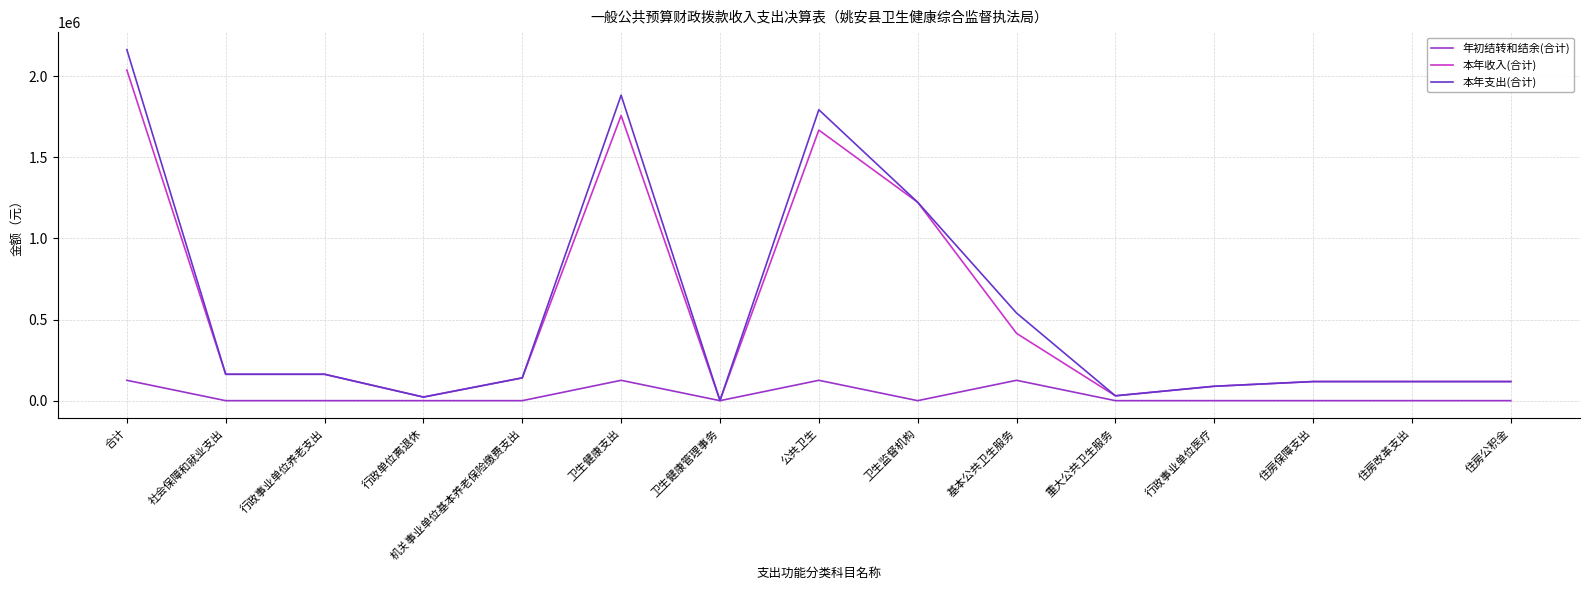

Rank the series by their maximum value, from highest to lowest.

本年支出(合计), 本年收入(合计), 年初结转和结余(合计)